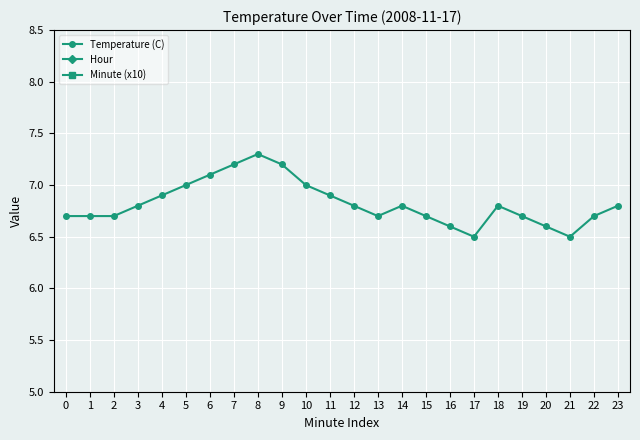

What is the total value across all series at 20?

8.6